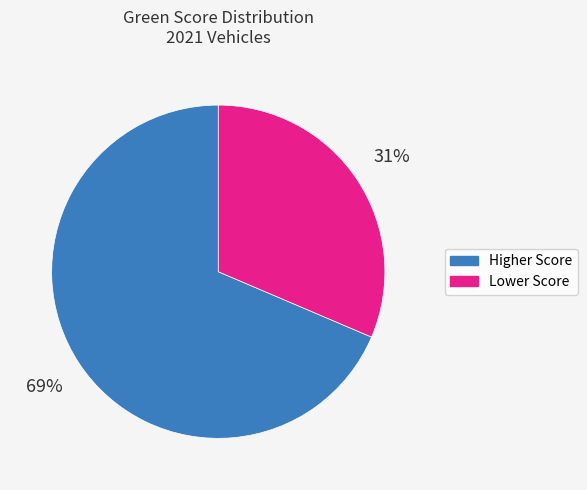

Is there any slice that represents more than half of the pie?

Yes